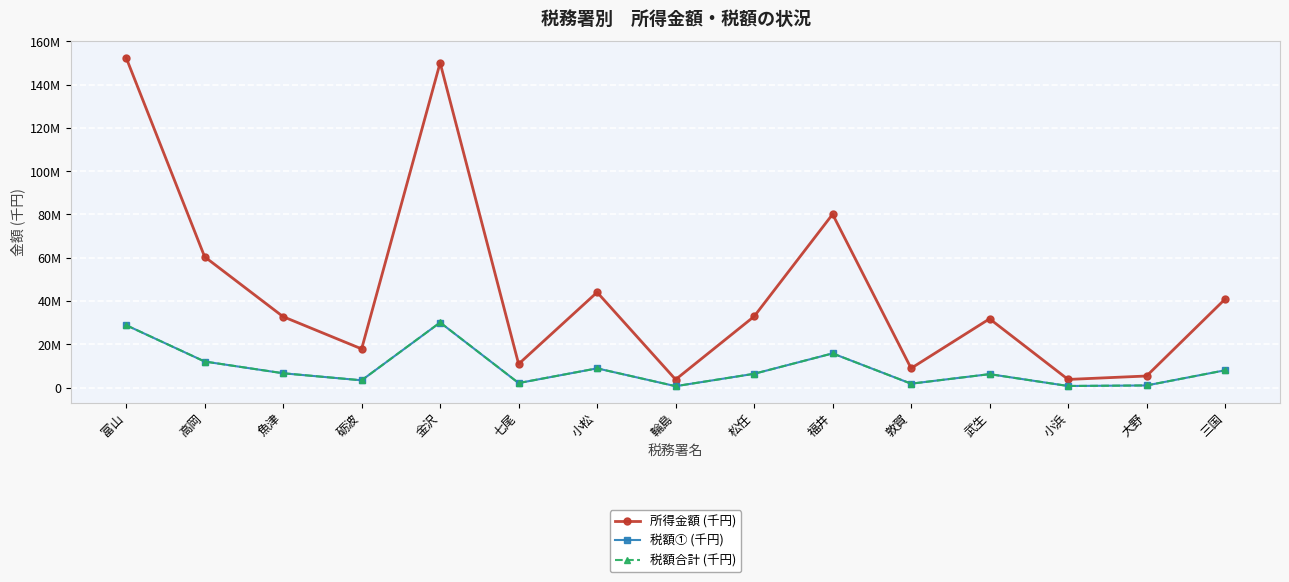

Which label corresponds to the smallest value in the chart?

輪島